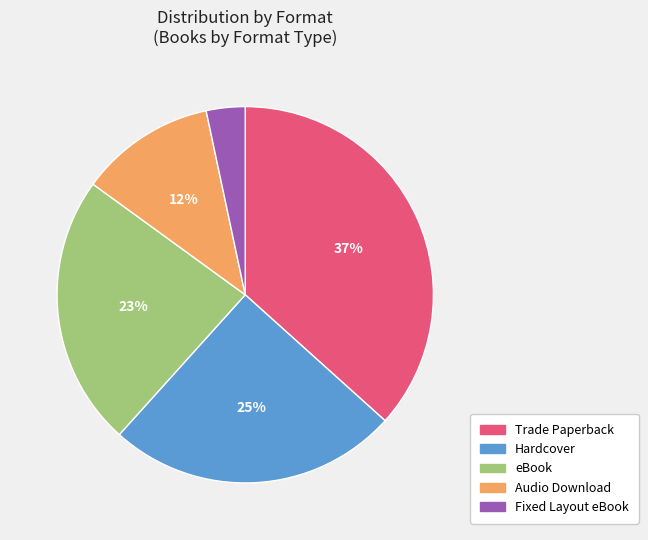

Which slice is the largest?

Trade Paperback